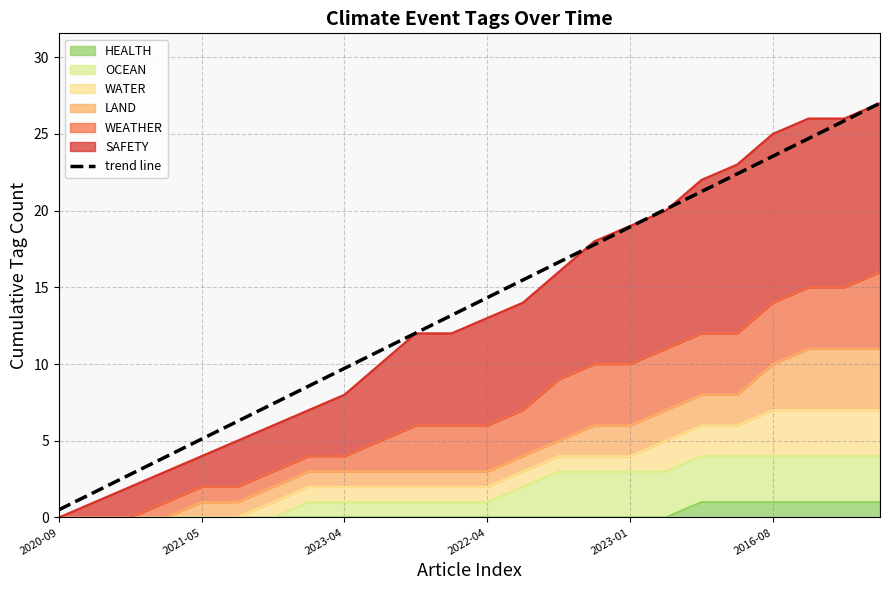

What is the label of the 3rd point from the right?

21